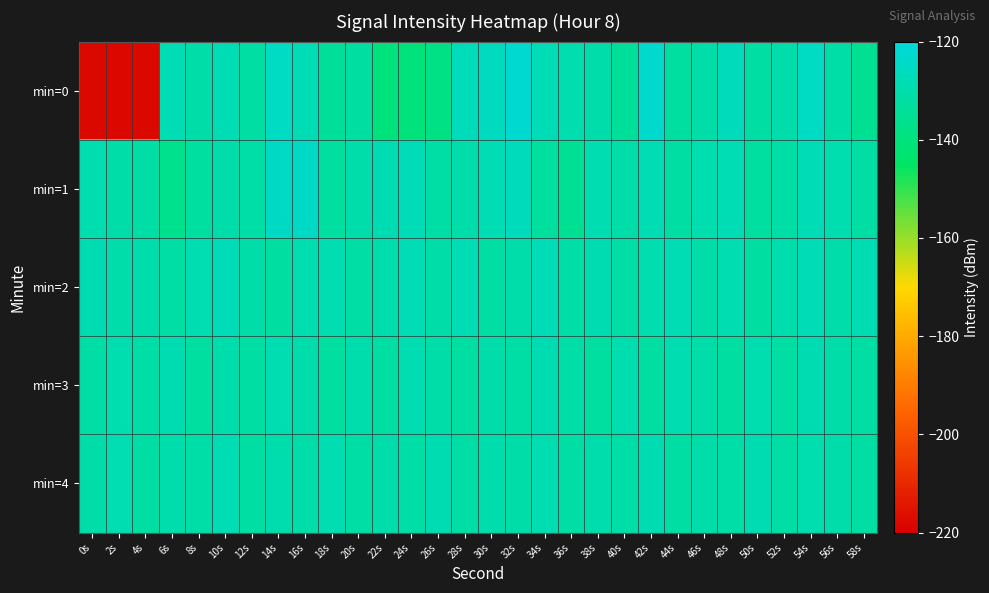

What is the total value across all series at 32s?

-640.0